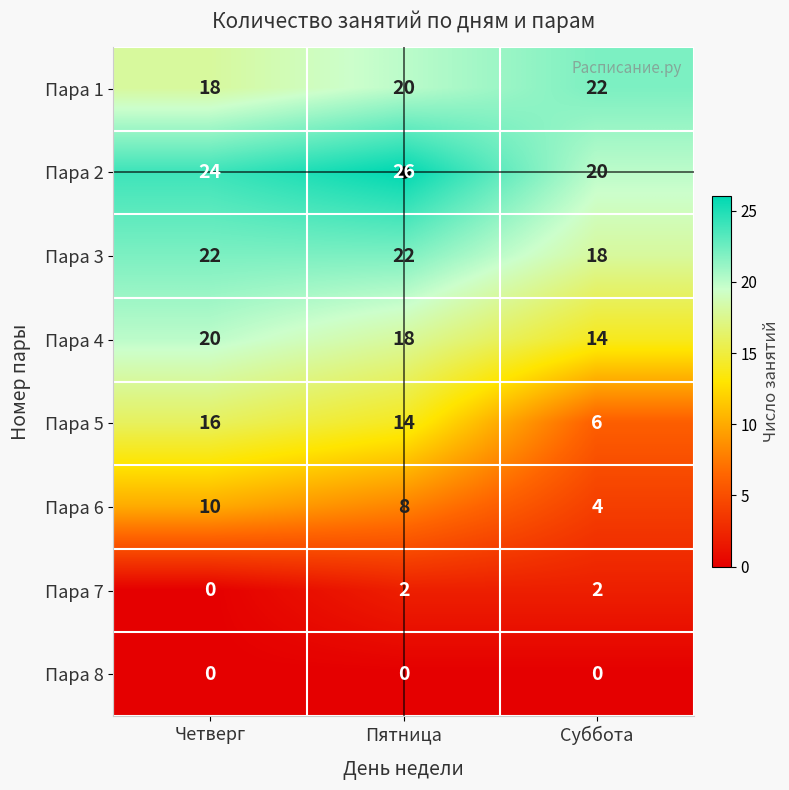

What is the difference between the maximum and minimum values in the Пара 2 series?

6